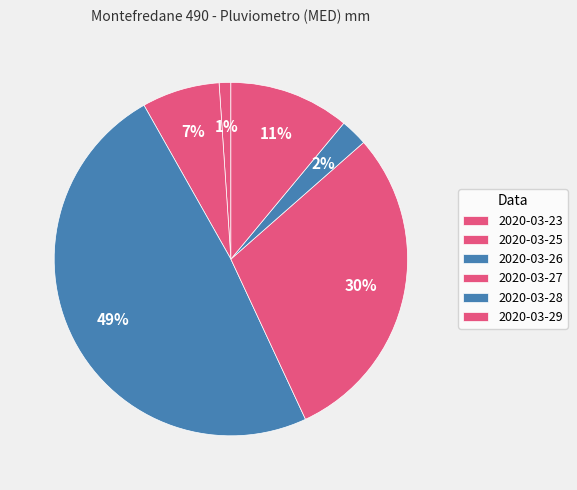

Count the number of slices in the pie.

6